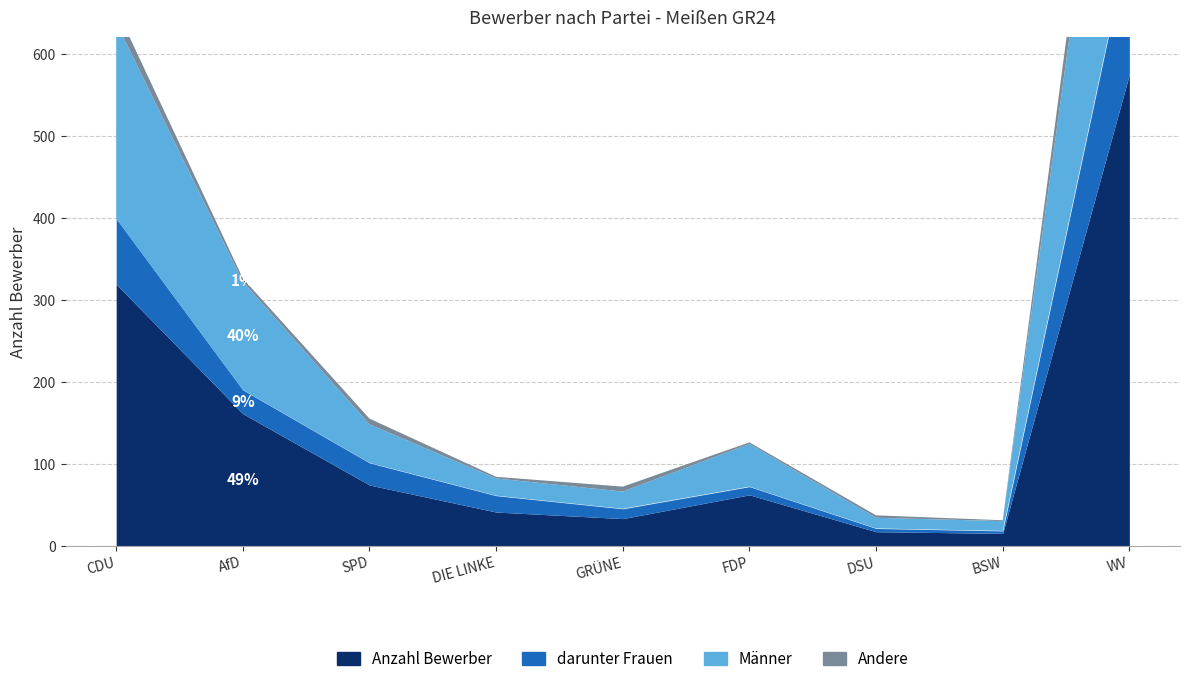

Reading left to right, what are all the values shown in this chart?

Anzahl Bewerber: CDU=319	AfD=161	SPD=74	DIE LINKE=41	GRÜNE=33	FDP=62	DSU=17	BSW=15	WV=575
darunter Frauen: CDU=80	AfD=29	SPD=27	DIE LINKE=20	GRÜNE=12	FDP=10	DSU=4	BSW=3	WV=166
Männer: CDU=239	AfD=132	SPD=47	DIE LINKE=21	GRÜNE=21	FDP=52	DSU=13	BSW=12	WV=409
Andere: CDU=17	AfD=4	SPD=7	DIE LINKE=2	GRÜNE=6	FDP=2	DSU=3	BSW=1	WV=50